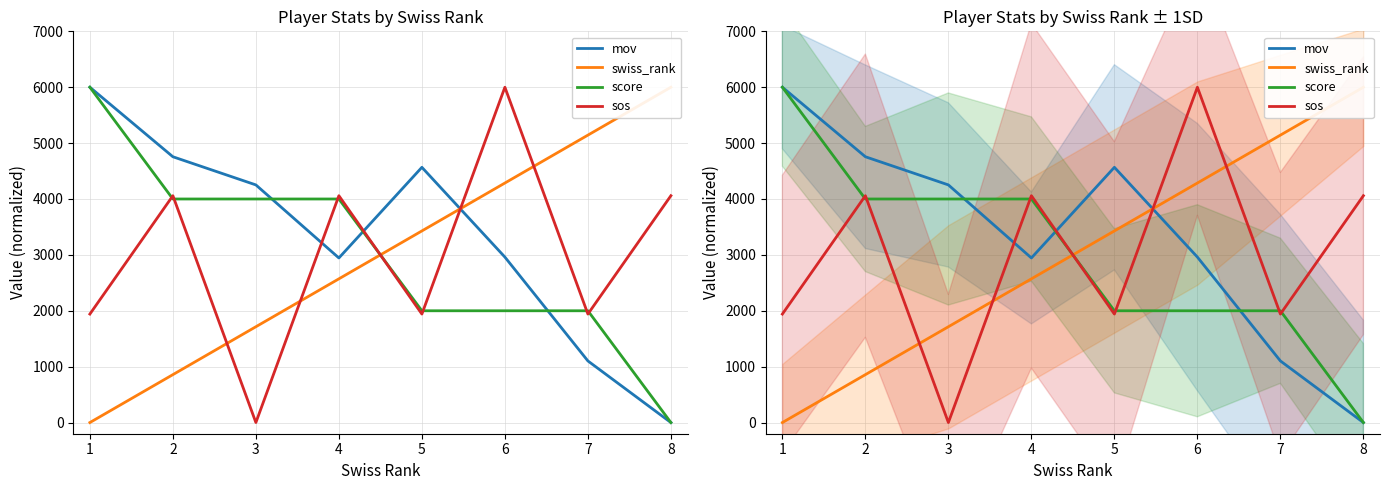

Rank the series by their maximum value, from lowest to highest.

sos, score, swiss_rank, mov